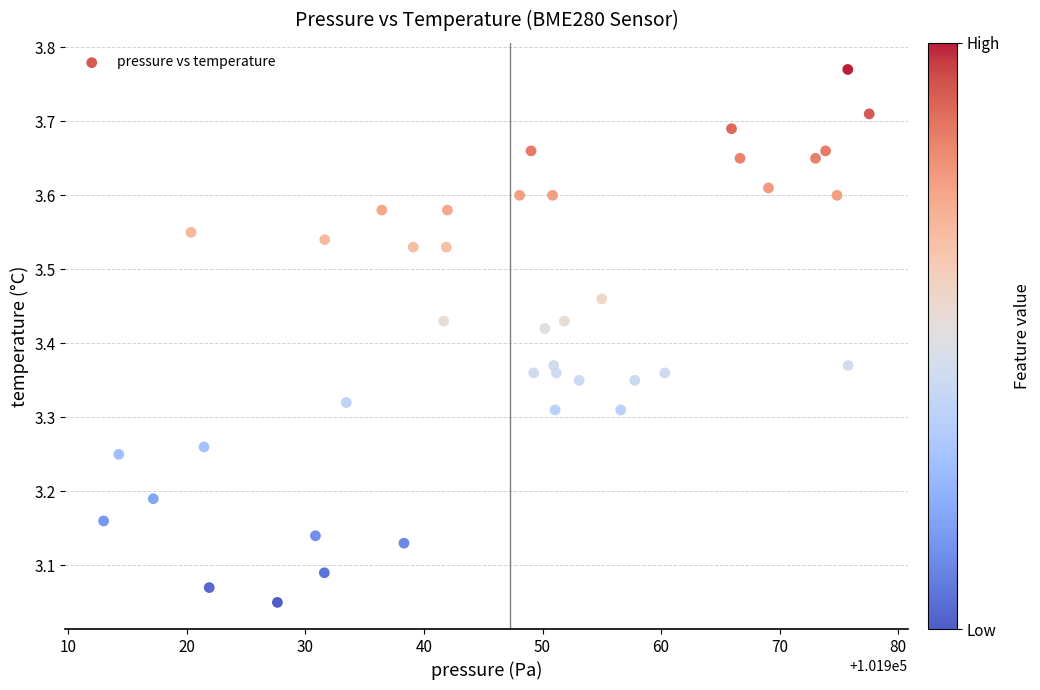

What is the range of X values (max minus min)?

64.6